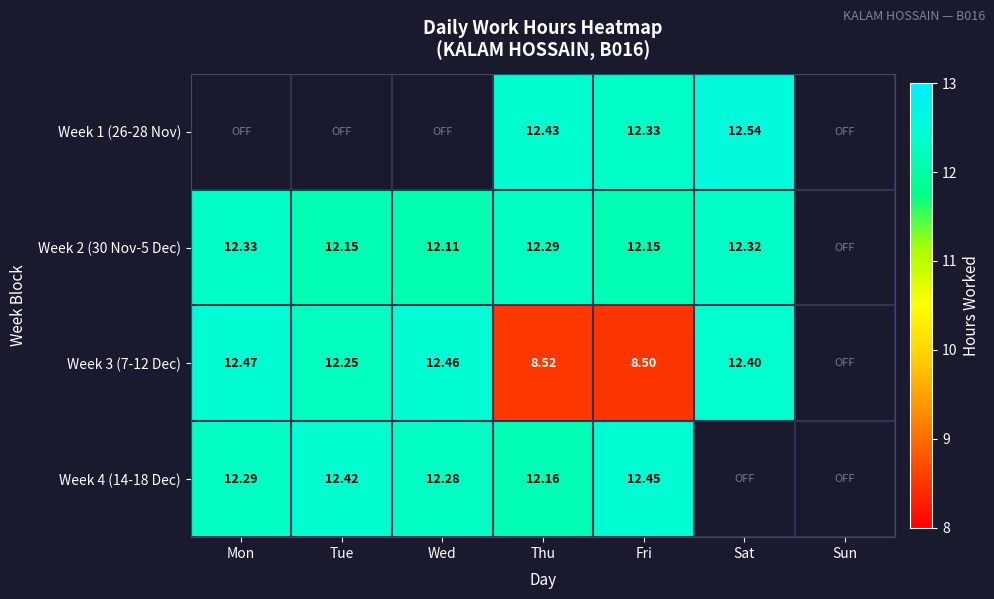

Is the value of Week 4 (14-18 Dec) at Mon greater than the value of Week 3 (7-12 Dec) at Wed?

No